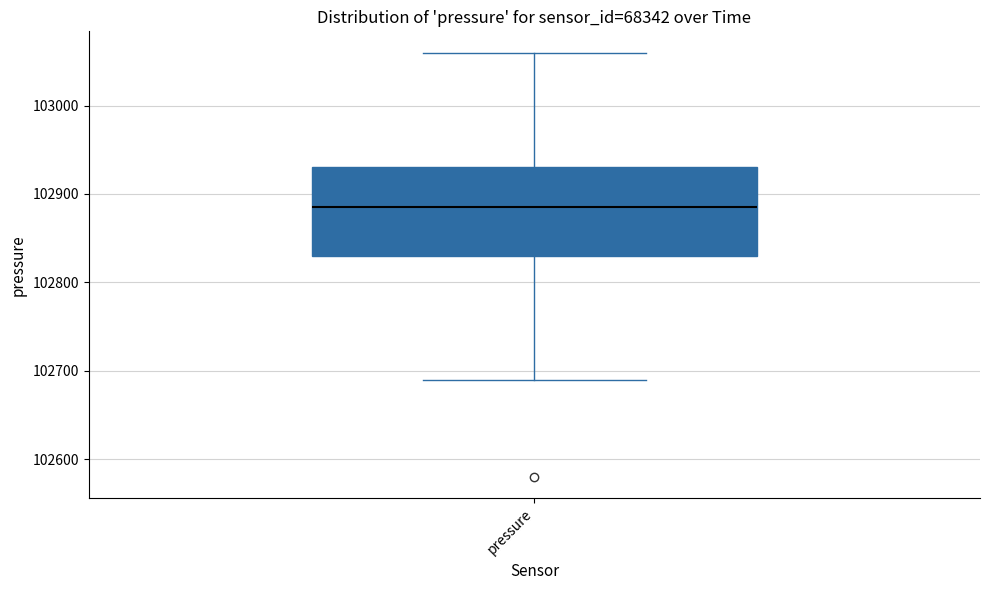

Transcribe this box plot: give where the median line is, the range the box spans, and where the two whiskers end, as read against the y-axis. The values are not printed on the chart, so give them approximately, as read against the axis.

median 102890, box 102830 to 102930, whiskers 102690 to 103060